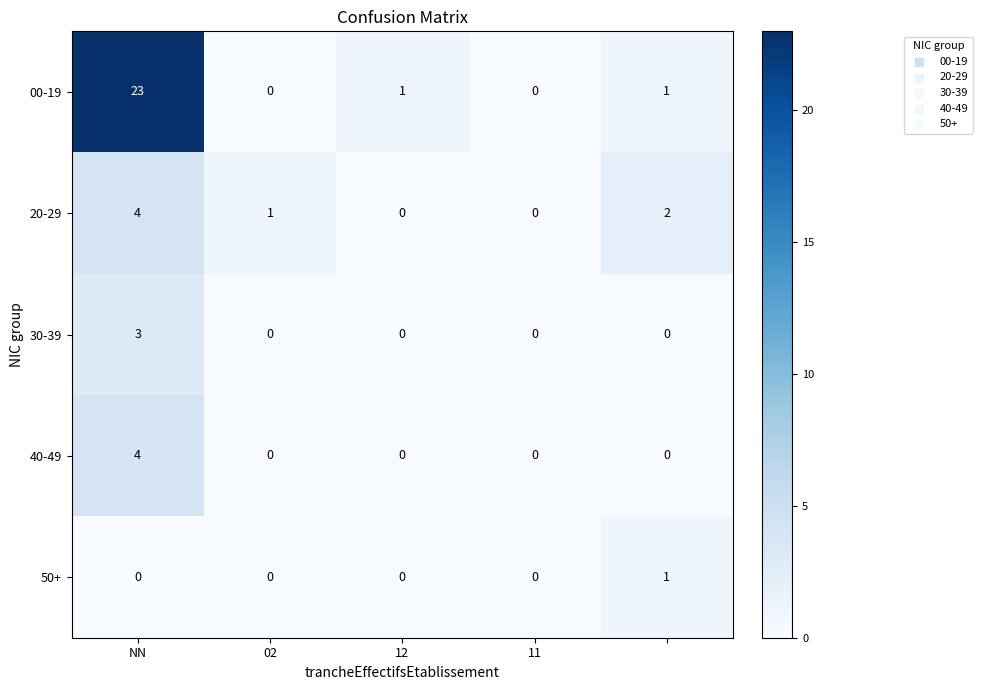

How many 30-39 values are between 0 and 1?

4